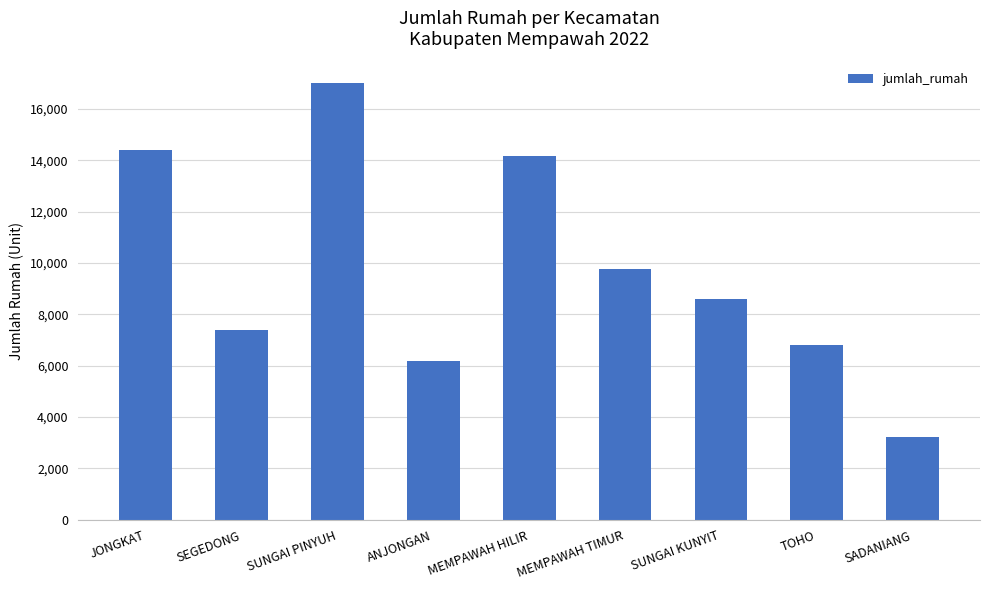

What is the label of the 9th bar from the left?

SADANIANG